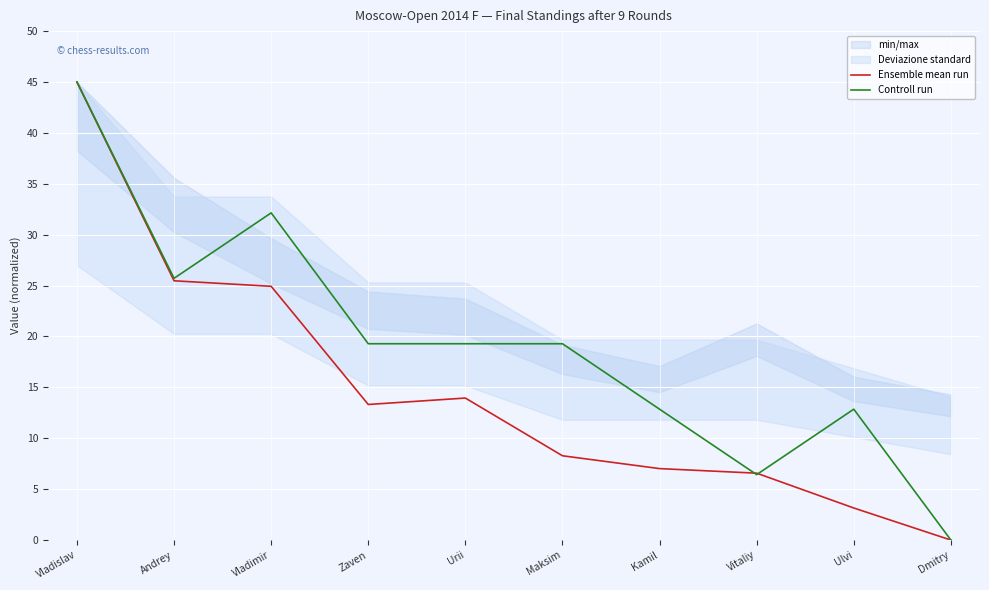

Which series has the widest spread of values?

Ensemble mean run